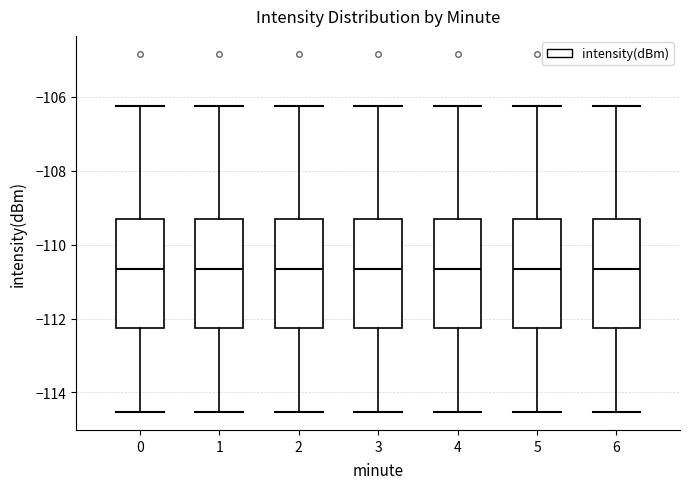

Reading left to right, read every box against the y-axis: the position of its median line, the range the box covers, and the ends of its whiskers. The values are not printed on the chart, so give them approximately, as read against the axis.

0: median -110.6, box -112.2 to -109.4, whiskers -114.6 to -106.2
1: median -110.6, box -112.2 to -109.4, whiskers -114.6 to -106.2
2: median -110.6, box -112.2 to -109.4, whiskers -114.6 to -106.2
3: median -110.6, box -112.2 to -109.4, whiskers -114.6 to -106.2
4: median -110.6, box -112.2 to -109.4, whiskers -114.6 to -106.2
5: median -110.6, box -112.2 to -109.4, whiskers -114.6 to -106.2
6: median -110.6, box -112.2 to -109.4, whiskers -114.6 to -106.2